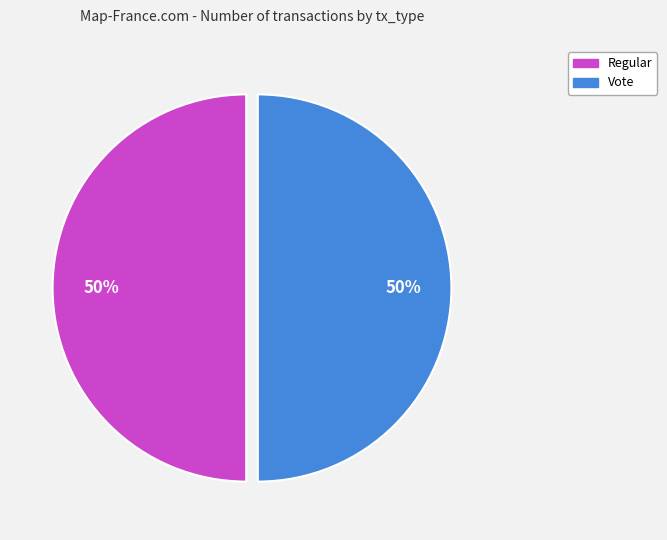

What is the ratio of the value at Vote to the value at Regular?

1.0